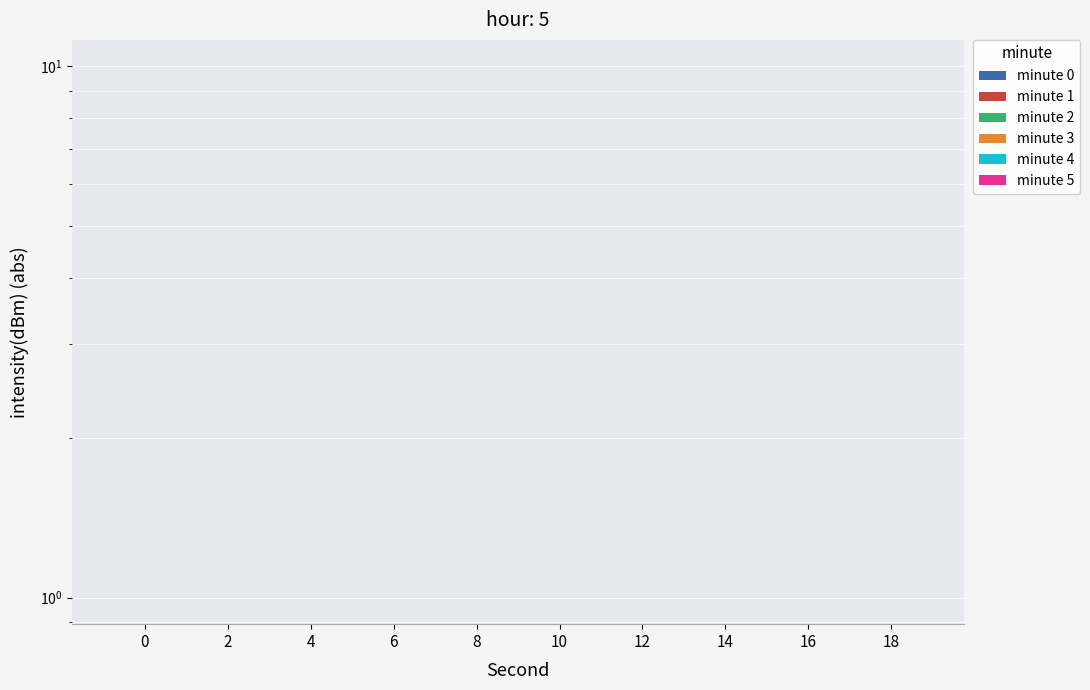

Rank the series by their maximum value, from lowest to highest.

minute 0, minute 3, minute 1, minute 4, minute 5, minute 2